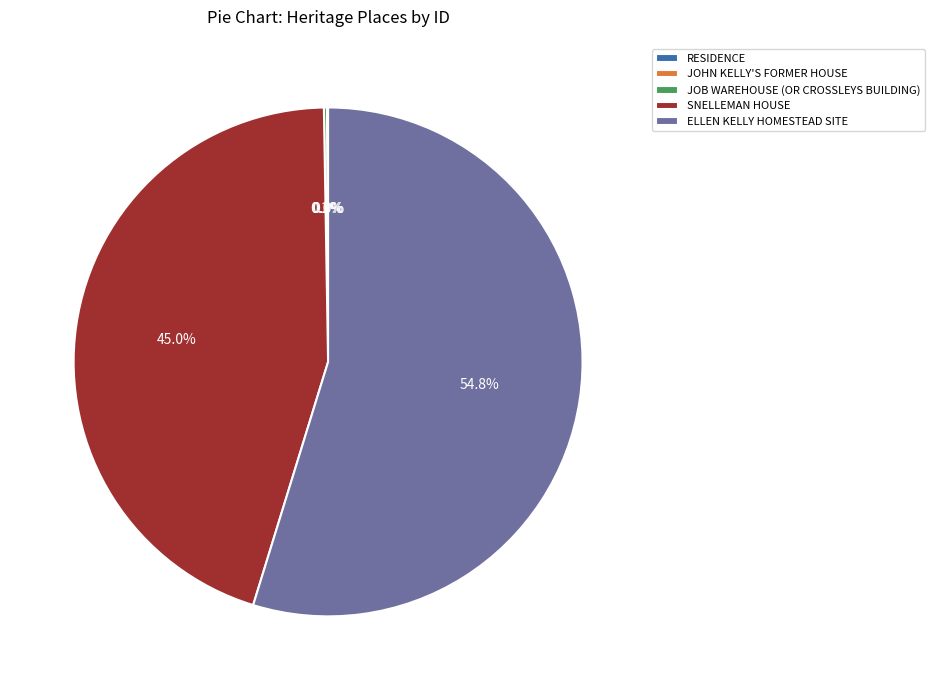

Does ELLEN KELLY HOMESTEAD SITE represent more than half of the total?

Yes